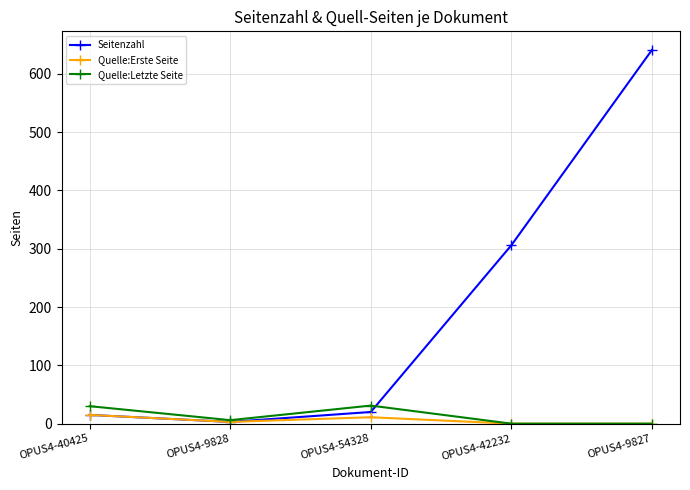

True or false: Quelle:Letzte Seite has a value of 31 at OPUS4-54328.

True